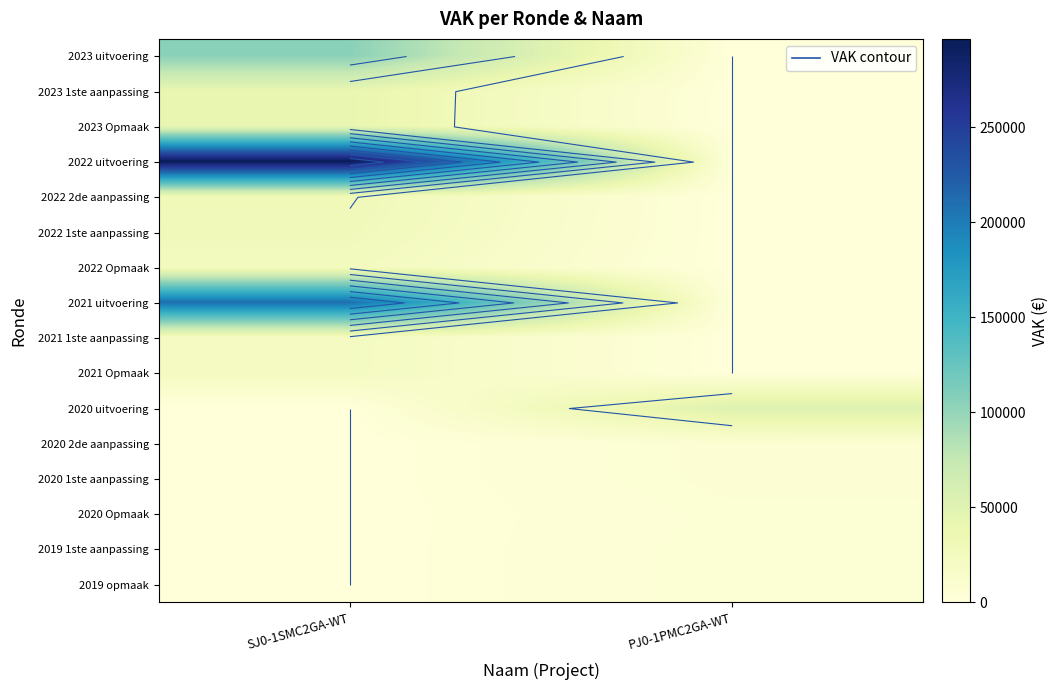

Which category has the highest value across all series?

SJ0-1SMC2GA-WT